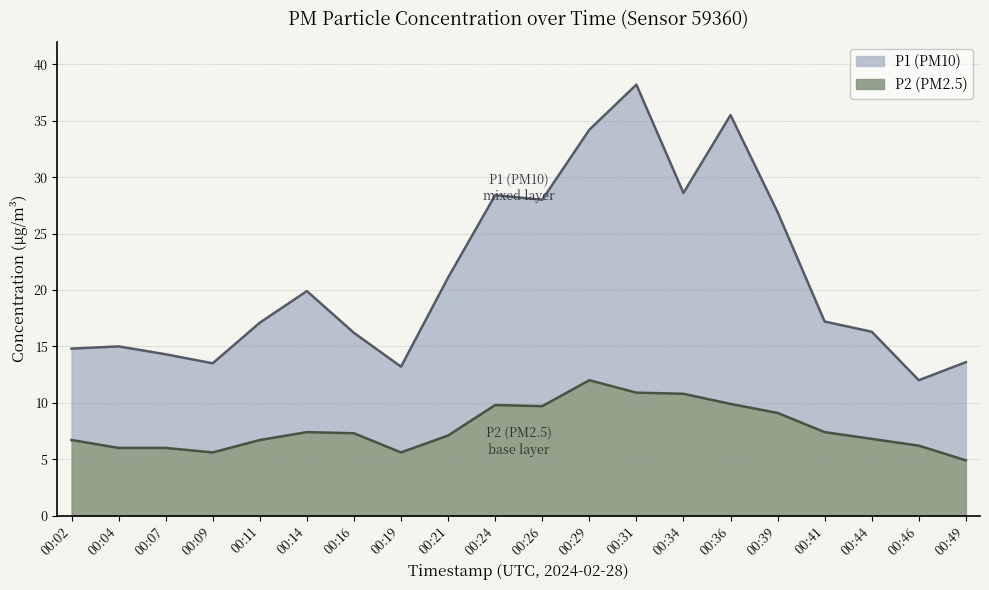

What is the value of the P1 point at the 8th from the left?

13.2